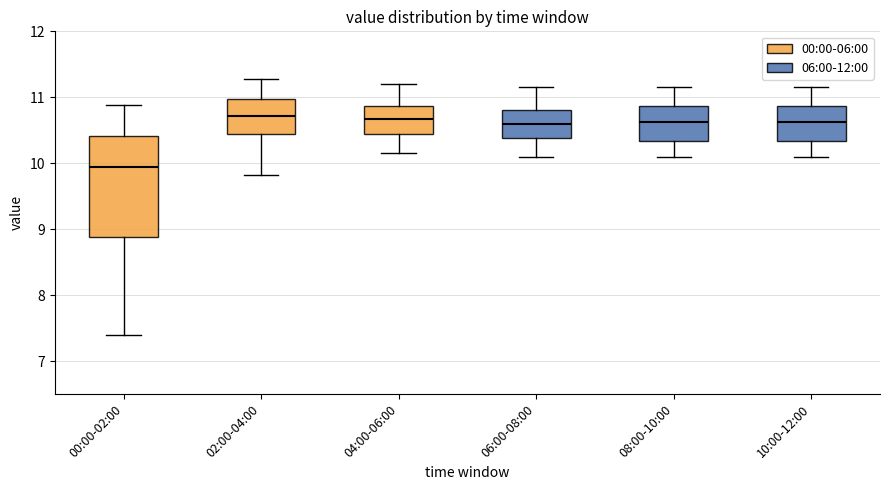

Reading left to right, read every box against the y-axis: the position of its median line, the range the box covers, and the ends of its whiskers. The values are not printed on the chart, so give them approximately, as read against the axis.

00:00-02:00: median 10.0, box 8.9 to 10.4, whiskers 7.4 to 10.9
02:00-04:00: median 10.7, box 10.4 to 11.0, whiskers 9.8 to 11.3
04:00-06:00: median 10.7, box 10.5 to 10.9, whiskers 10.2 to 11.2
06:00-08:00: median 10.6, box 10.4 to 10.8, whiskers 10.1 to 11.2
08:00-10:00: median 10.6, box 10.3 to 10.9, whiskers 10.1 to 11.2
10:00-12:00: median 10.6, box 10.3 to 10.9, whiskers 10.1 to 11.2